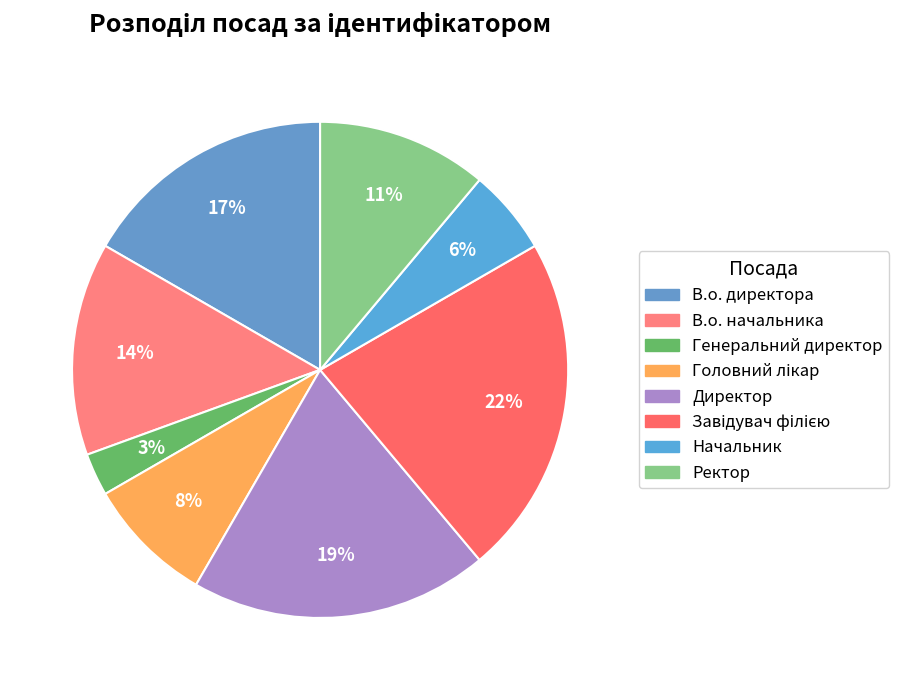

To the nearest percent, what percentage of the pie is Головний лікар?

8%